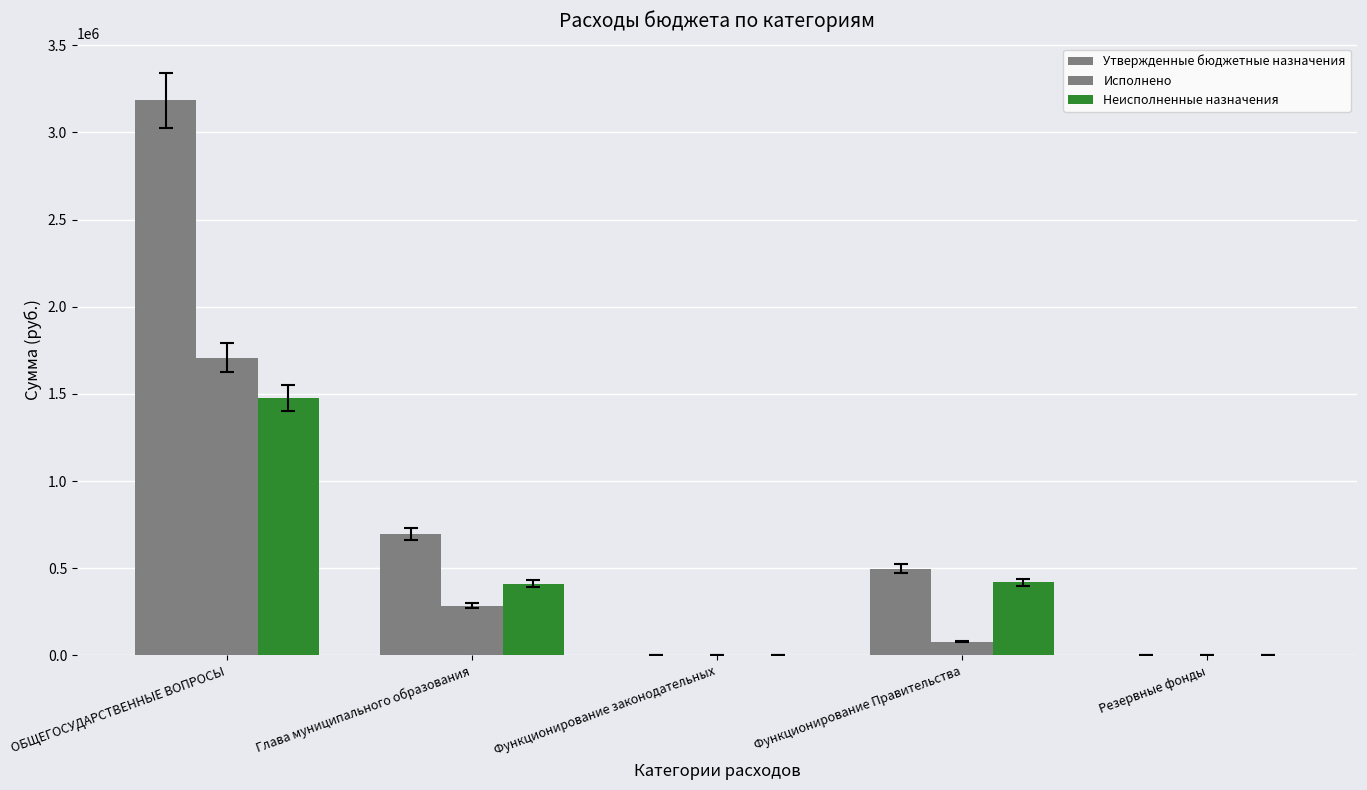

How many data points does each series have?

5